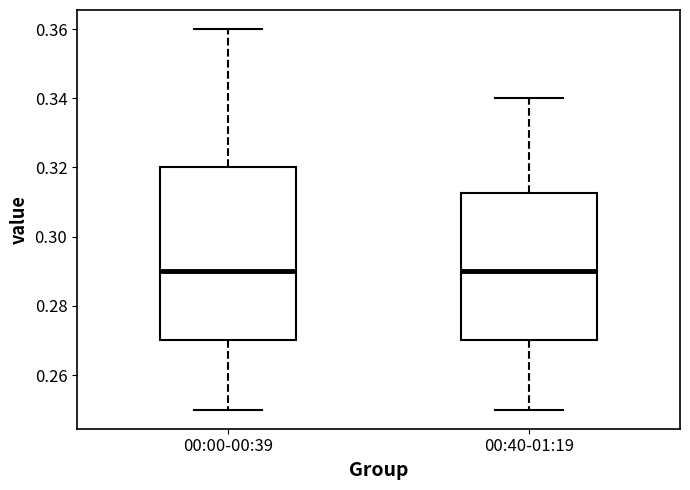

Reading left to right, transcribe this box plot: for each box, give where its median line is, the range the box spans, and where its two whiskers end, as read against the y-axis. The values are not printed on the chart, so give them approximately, as read against the axis.

00:00-00:39: median 0.290, box 0.270 to 0.320, whiskers 0.250 to 0.360
00:40-01:19: median 0.290, box 0.270 to 0.312, whiskers 0.250 to 0.340